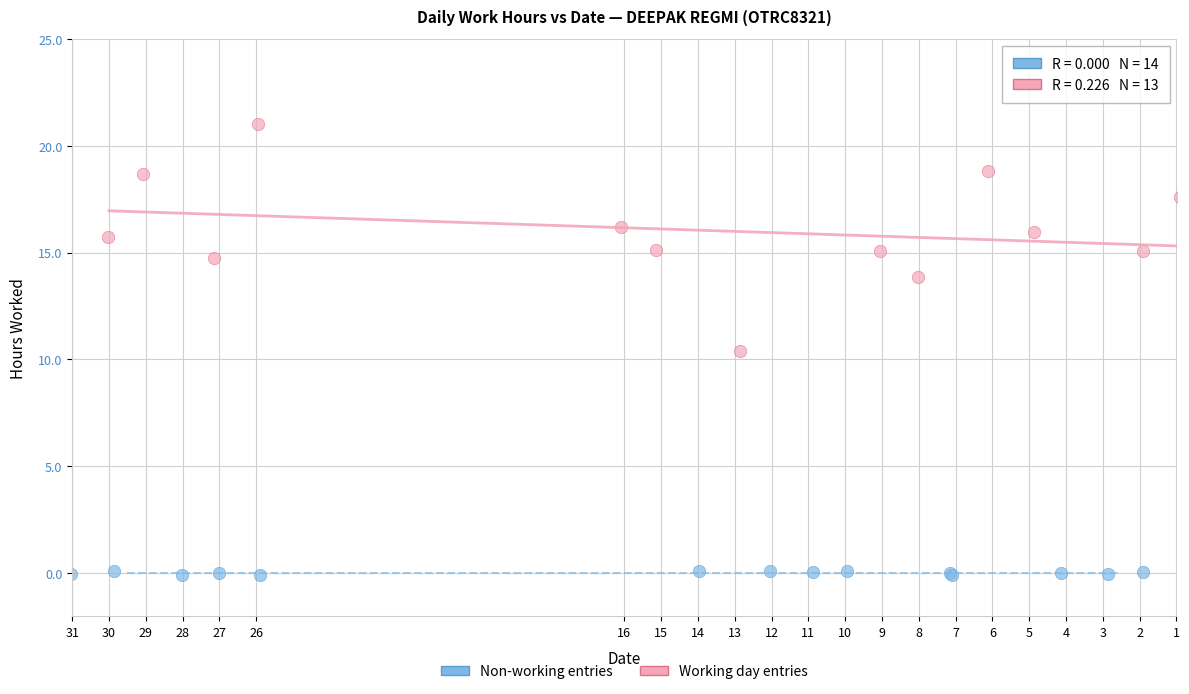

Which series has the largest Y range (max minus min)?

Working day entries